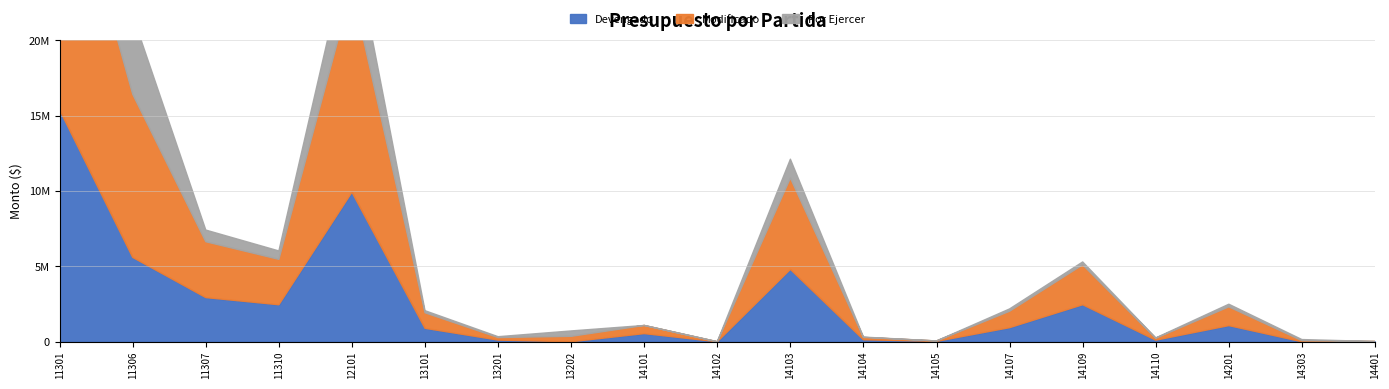

What is the difference between the maximum and minimum values in the Modificado series?

18378033.2